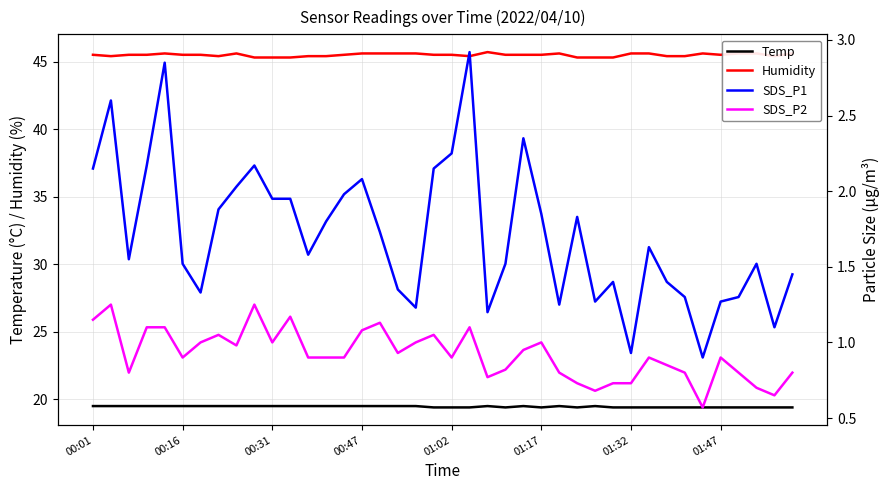

True or false: Humidity and Temp intersect in this chart.

False